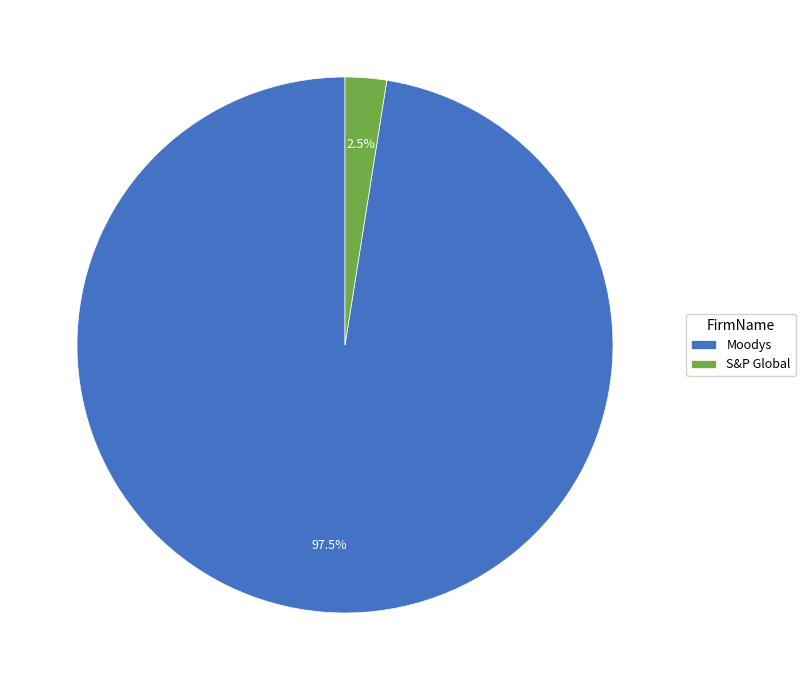

Which category accounts for the majority?

Moodys